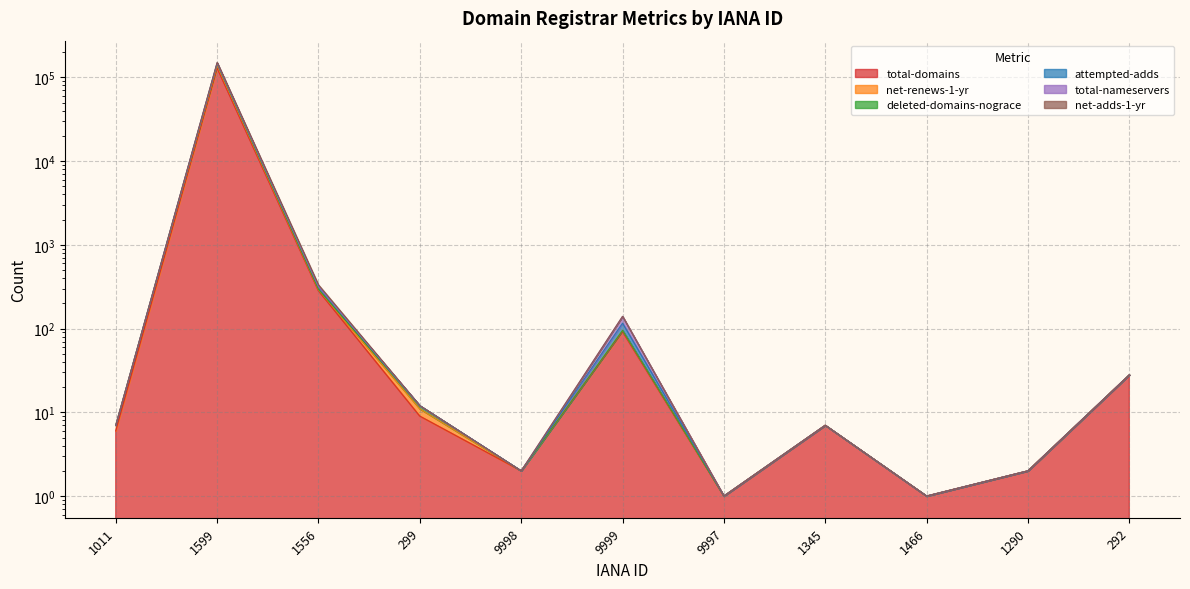

Is the value of total-domains at 299 greater than the value of attempted-adds at 9999?

No